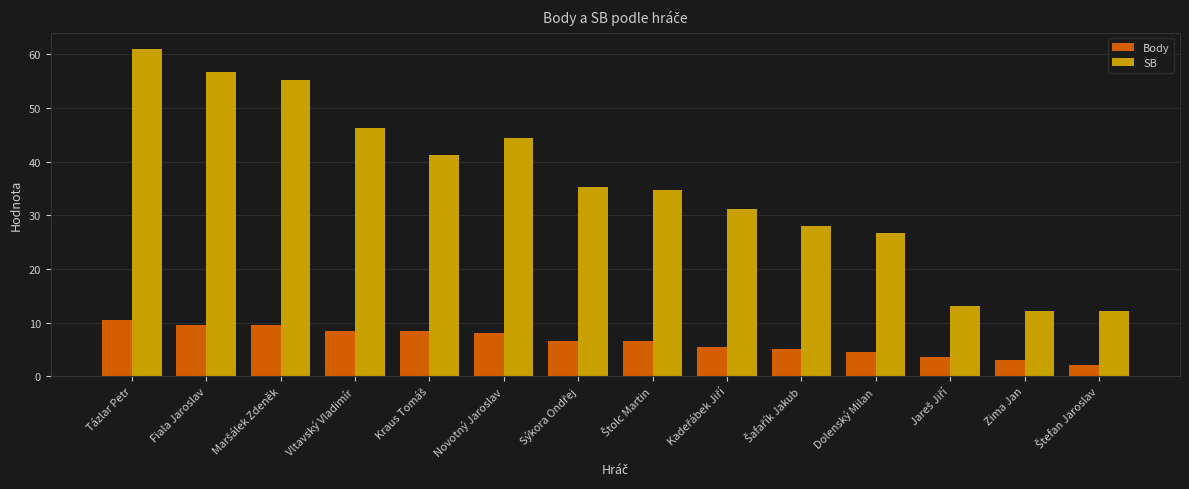

True or false: SB has a value of 15.2 at Dolenský Milan.

False